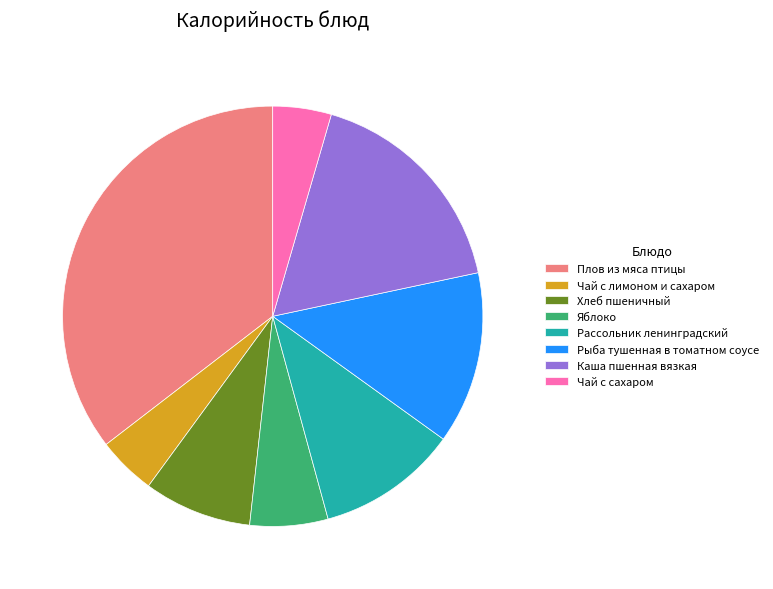

How many slices are in this pie chart?

8